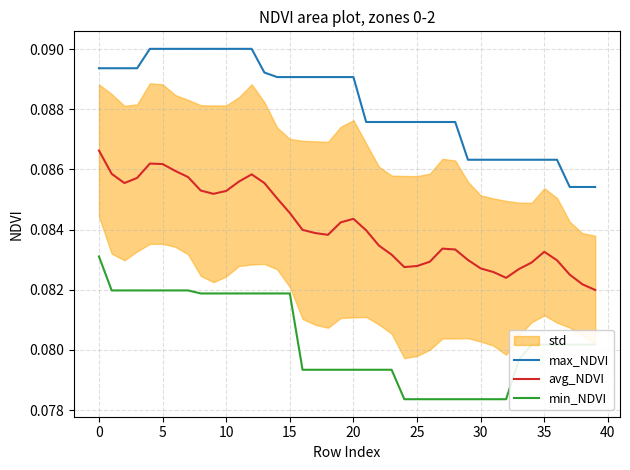

What is the value of the max_NDVI point at the 26th from the left?

0.1